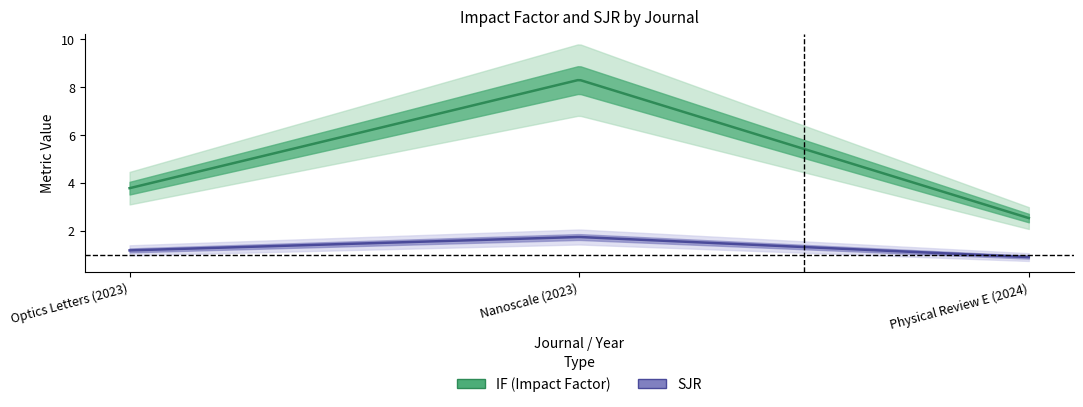

Reading right to left, transcribe all the data shown in this chart.

IF: Physical Review E (2024)=2.5	Nanoscale (2023)=8.3	Optics Letters (2023)=3.8
SJR: Physical Review E (2024)=0.9	Nanoscale (2023)=1.7	Optics Letters (2023)=1.2